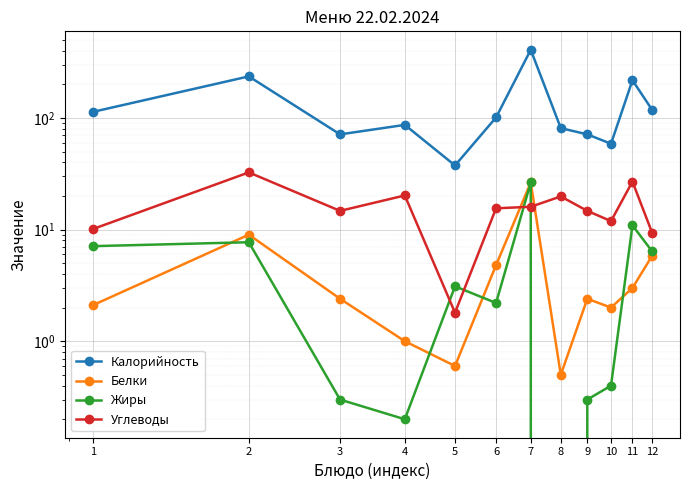

What is the difference between the Белки values at 9 and 11?

0.6